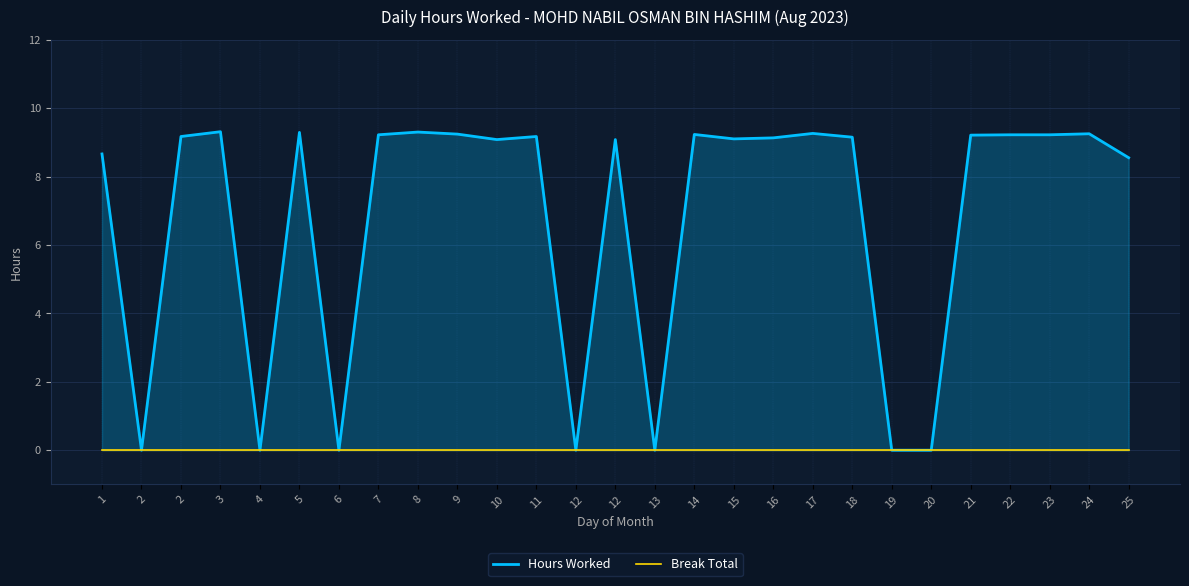

Reading right to left, list all the values displayed in this chart.

Hours Worked: 25=8.6	24=9.2	23=9.2	22=9.2	21=9.2	20=0.0	19=0.0	18=9.2	17=9.3	16=9.1	15=9.1	14=9.2	13=0.0	12=9.1	12=0.0	11=9.2	10=9.1	9=9.2	8=9.3	7=9.2	6=0.0	5=9.3	4=0.0	3=9.3	2=9.2	2=0.0	1=8.7
Break Total: 25=0.0	24=0.0	23=0.0	22=0.0	21=0.0	20=0.0	19=0.0	18=0.0	17=0.0	16=0.0	15=0.0	14=0.0	13=0.0	12=0.0	12=0.0	11=0.0	10=0.0	9=0.0	8=0.0	7=0.0	6=0.0	5=0.0	4=0.0	3=0.0	2=0.0	2=0.0	1=0.0